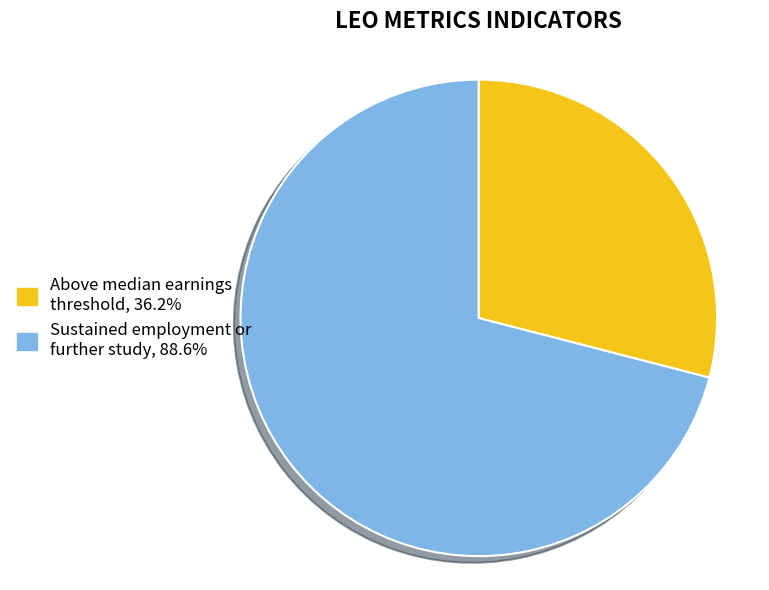

Is there a majority slice in this chart?

Yes